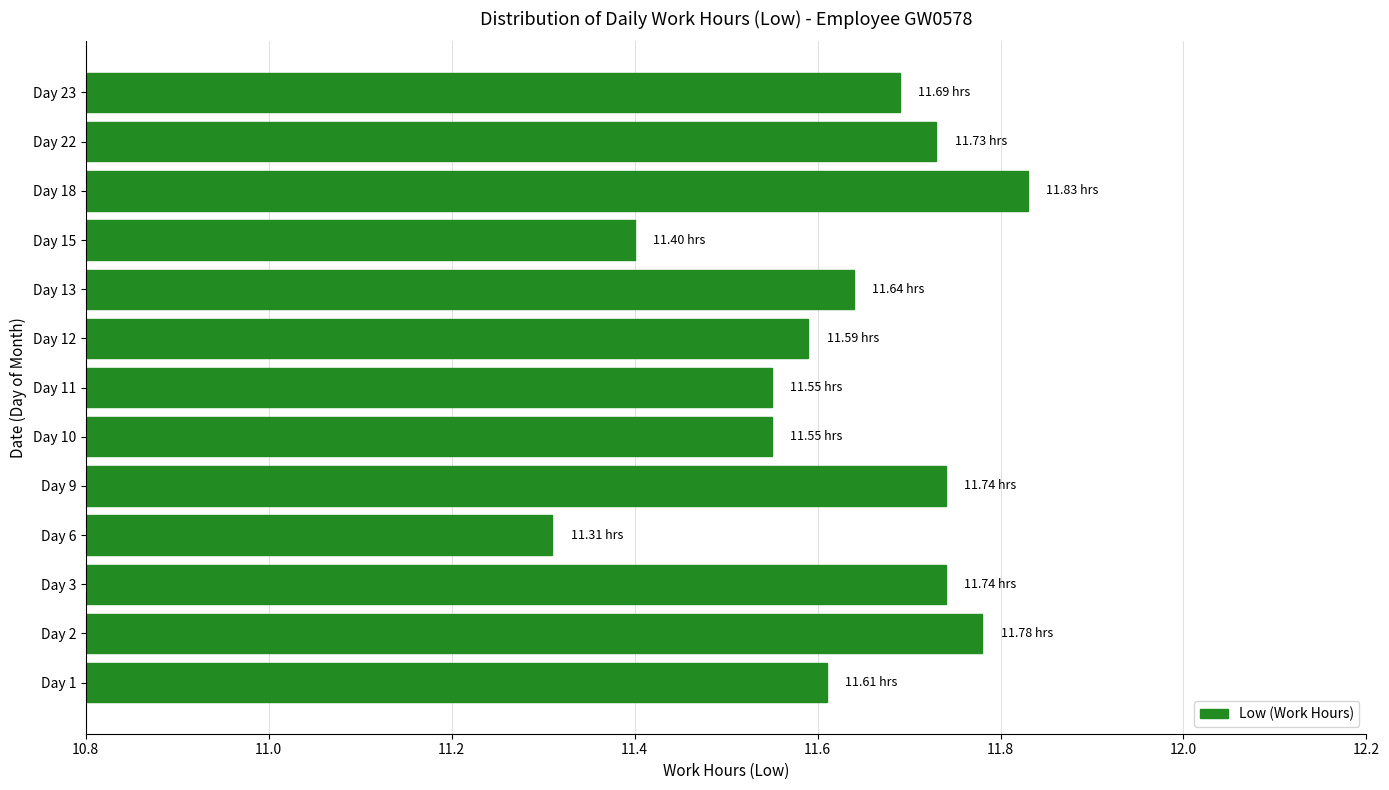

What is the difference between the second highest and second lowest values?

0.4